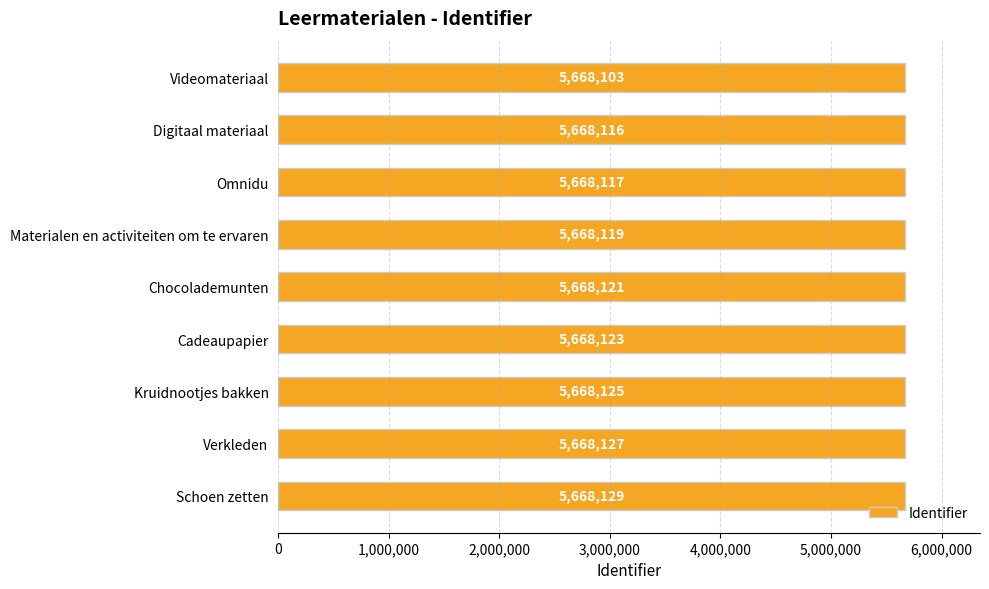

What is the change in value from Materialen en activiteiten om te ervaren to Kruidnootjes bakken?

+6